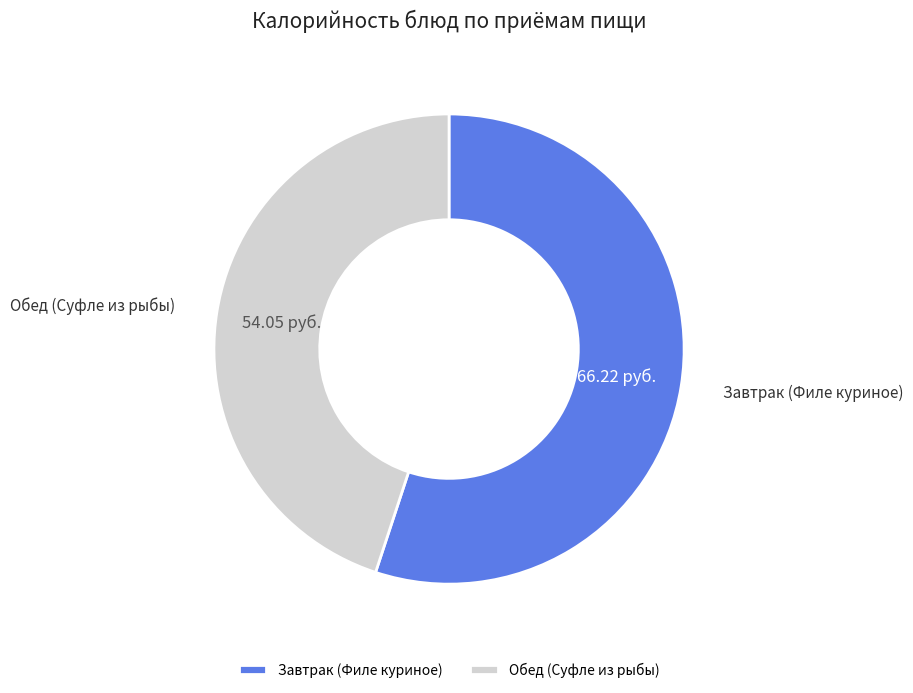

Which category has the biggest portion of the pie?

Завтрак (Филе куриное)